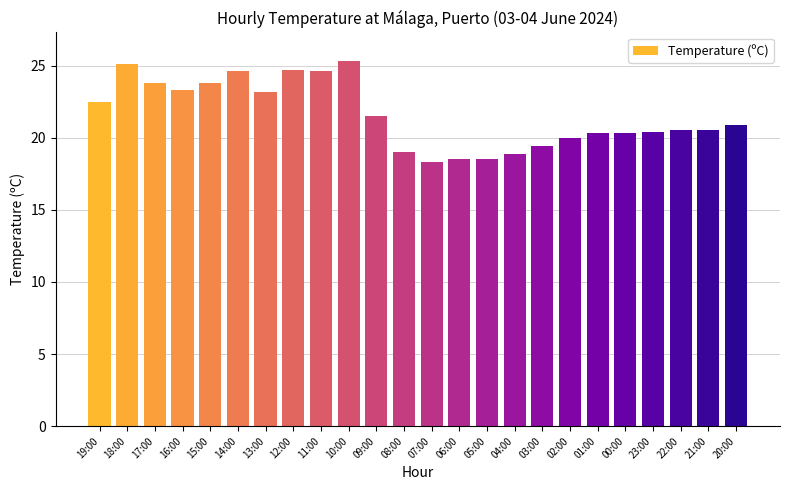

Approximately how many times larger is the value at 21:00 compared to 02:00?

1.0